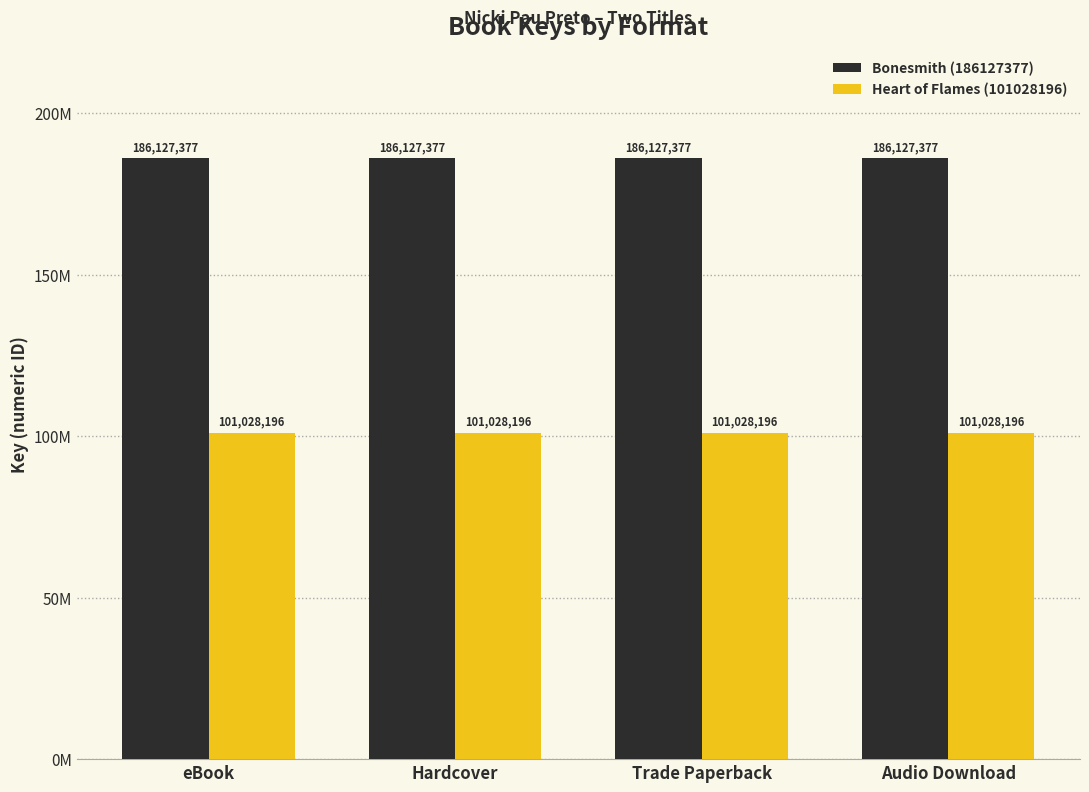

Are the bars grouped side by side (vs. stacked)?

Yes